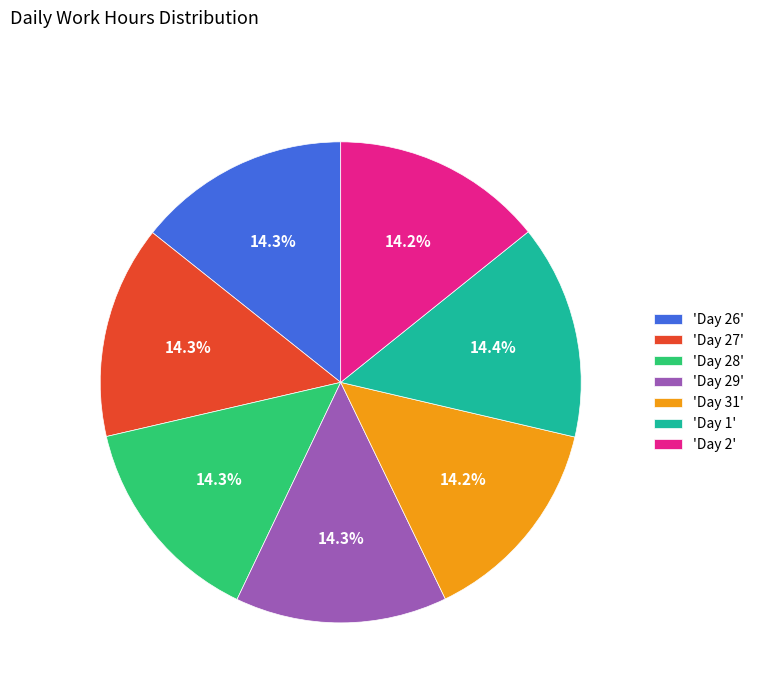

Does 'Day 29' account for over 50% of the chart?

No